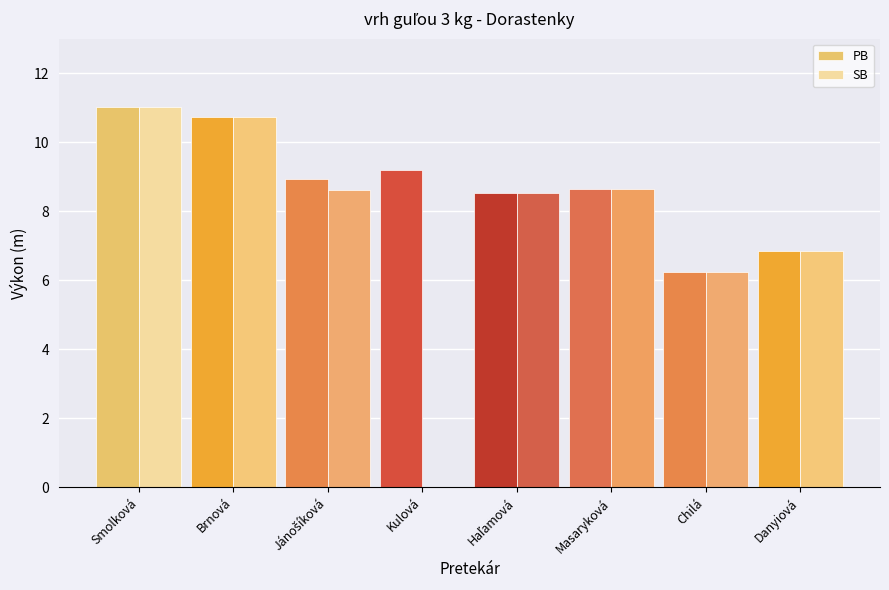

Is it true that SB equals 15.2 at Smolková?

False